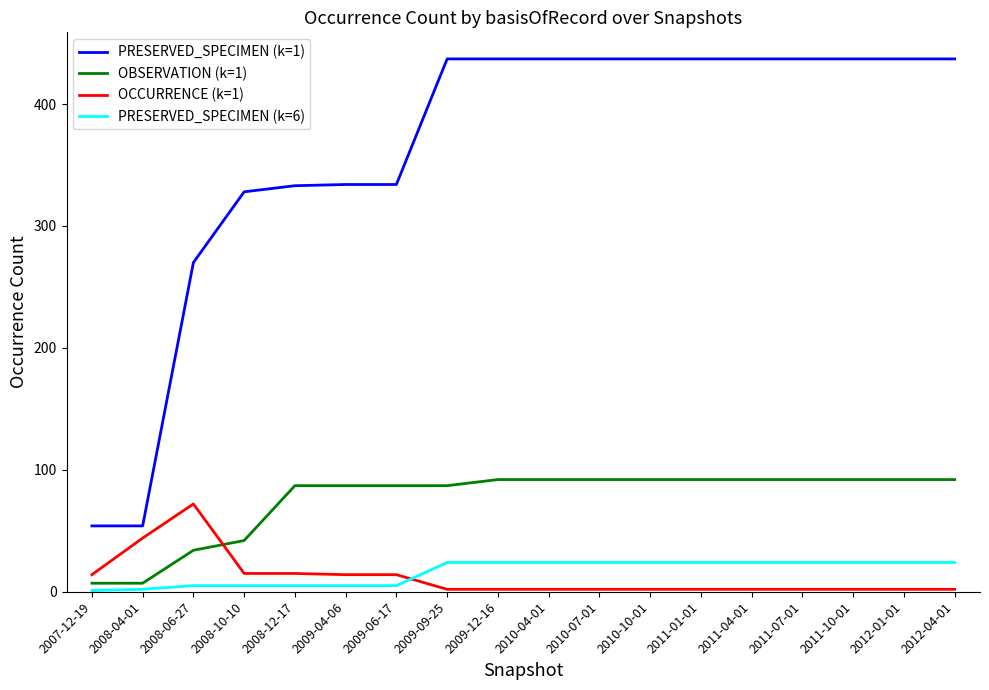

The OCCURRENCE (k=1) series shows 14 at 2009-06-17. True or false?

True